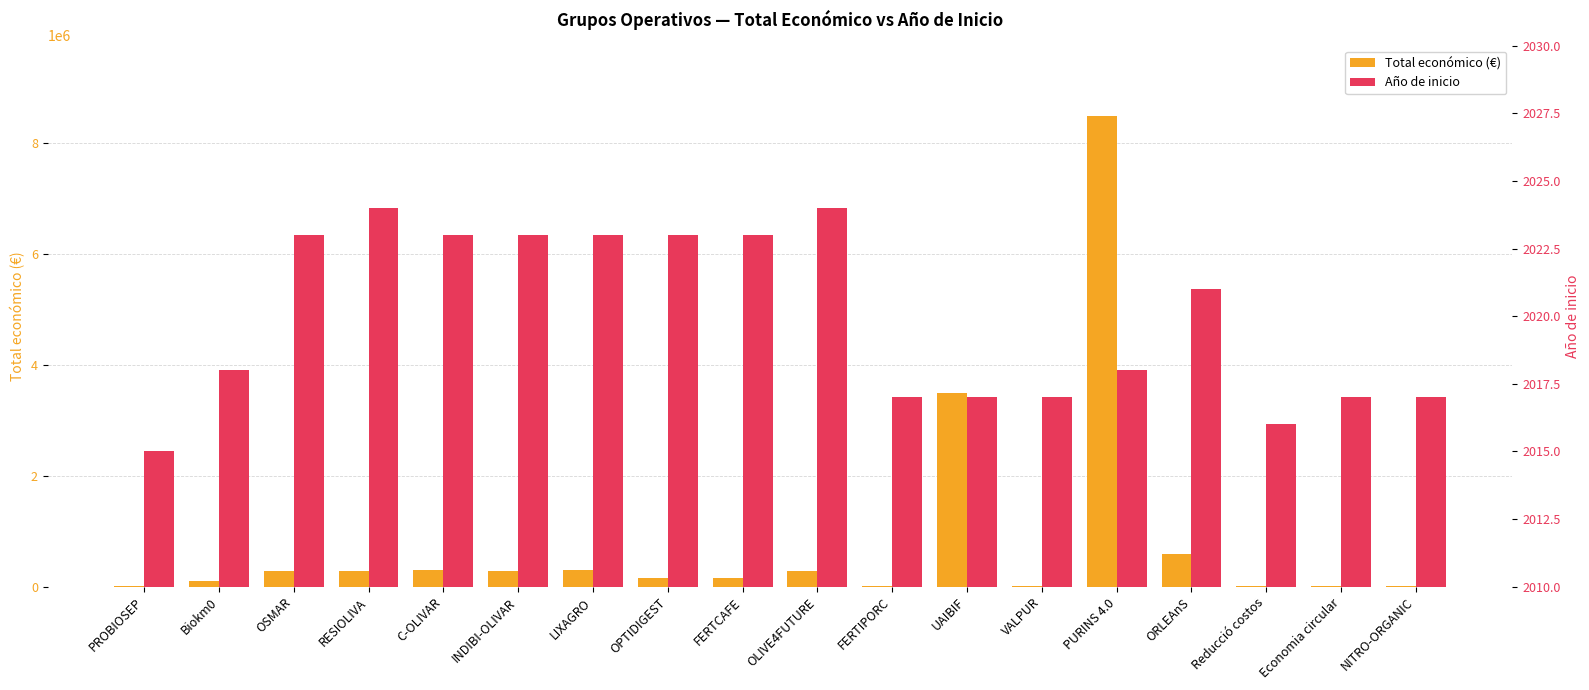

What is the difference between the maximum and second lowest values in the Año de inicio series?

8